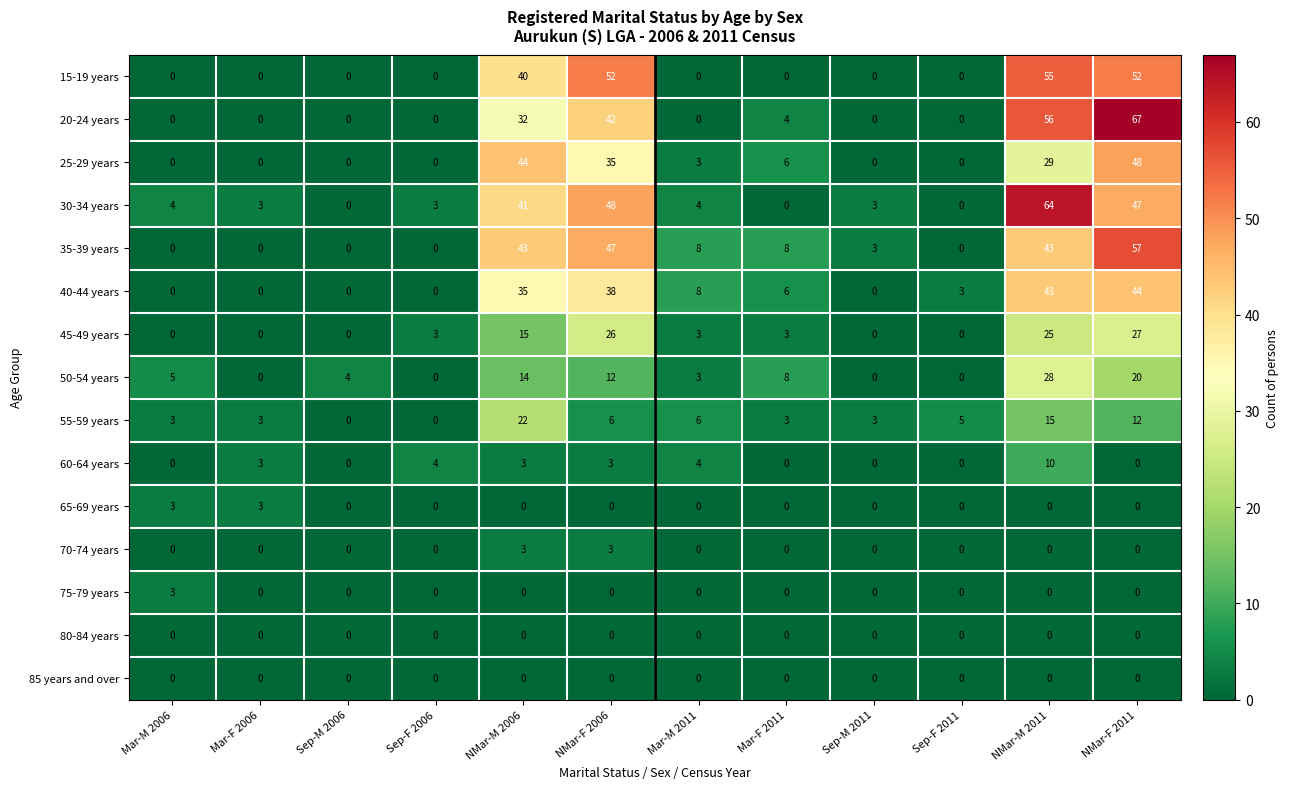

How many series are shown in this chart?

15